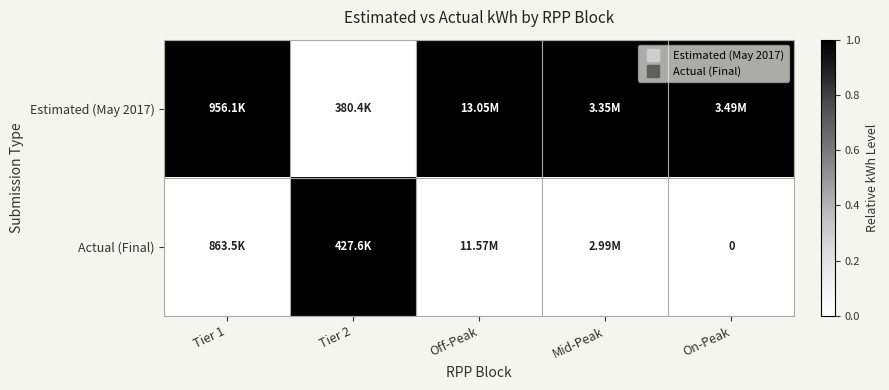

At Tier 2, list the series in order from largest to smallest.

Actual (Final), Estimated (May 2017)